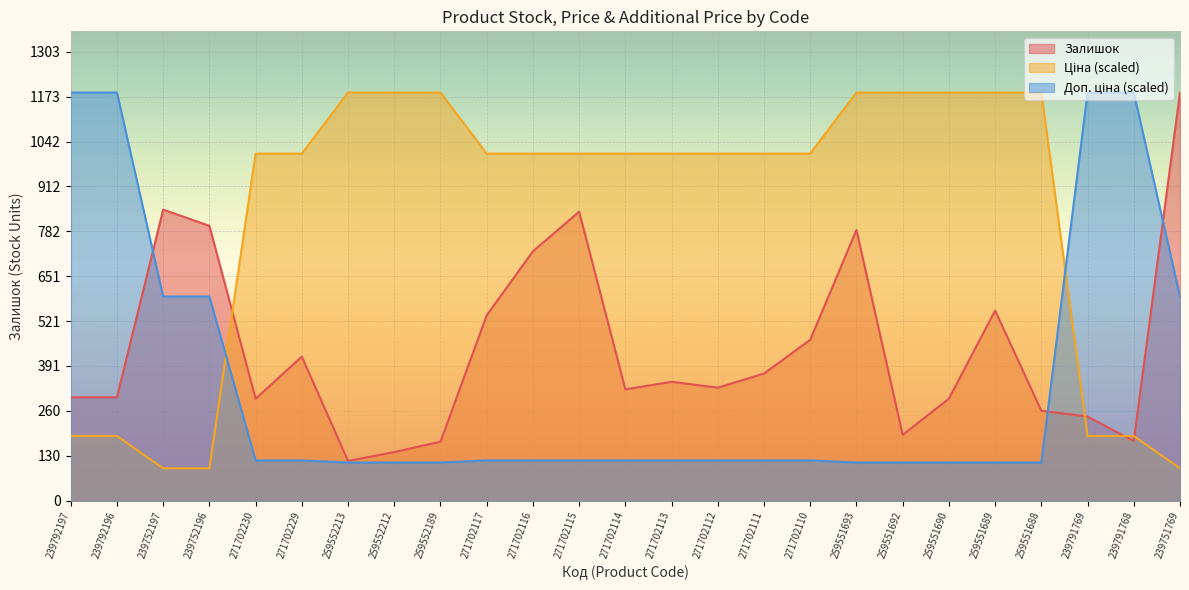

List the series in order of their overall mean, lowest first.

Доп. ціна, Залишок, Ціна